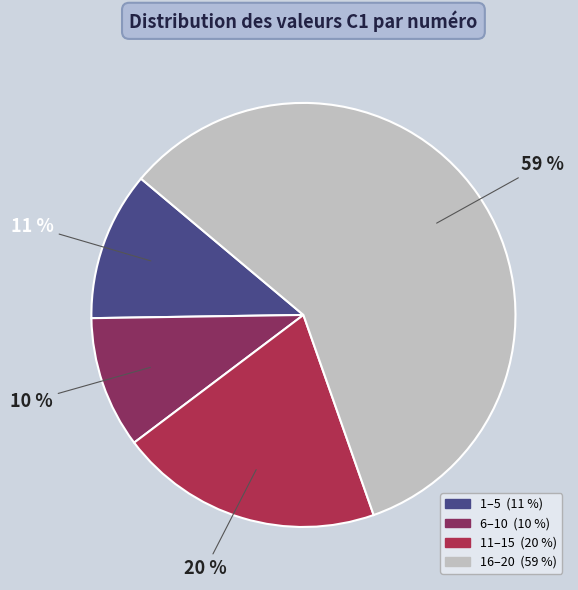

Does any single category account for the majority?

Yes